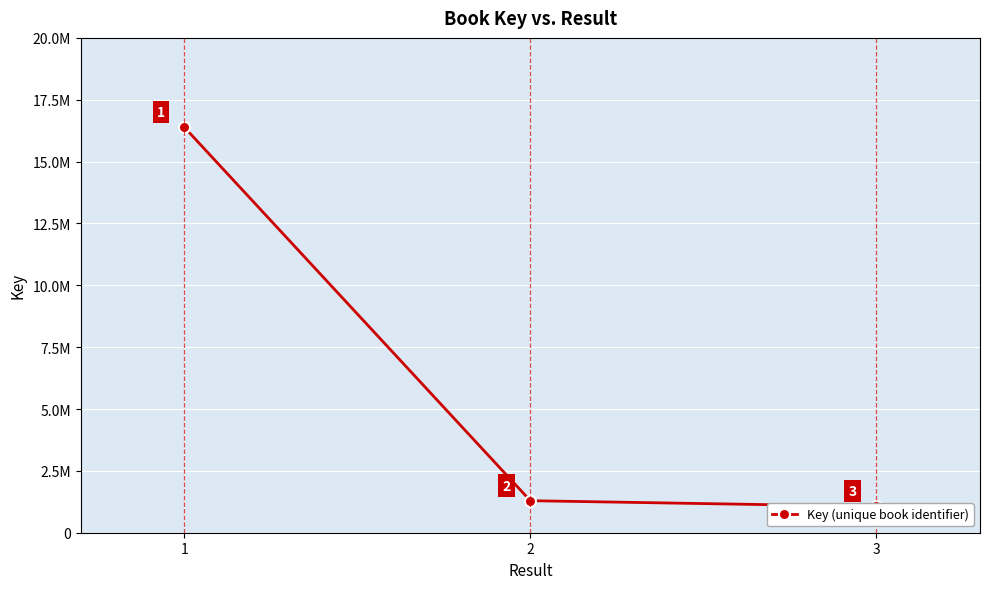

How many data points are less than 1294678?

1